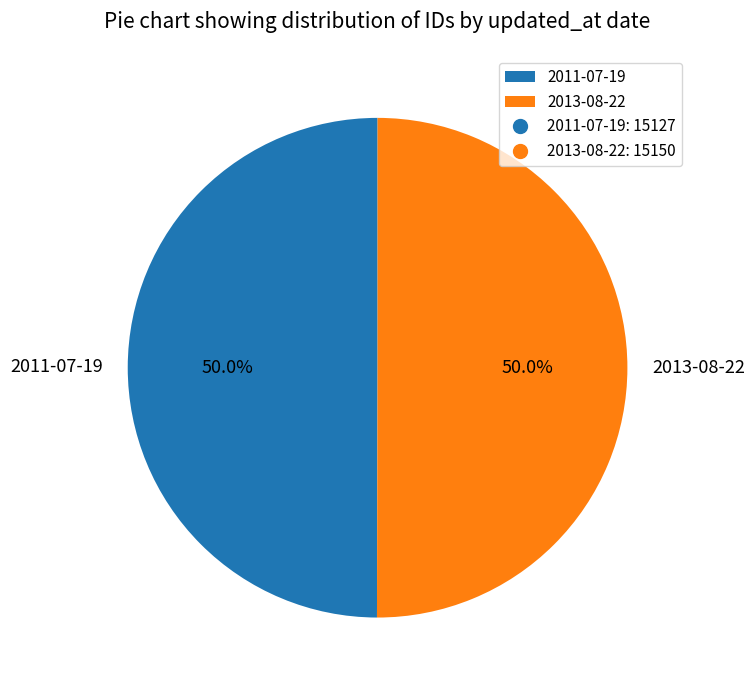

Approximately how many times larger is the value at 2013-08-22 compared to 2011-07-19?

1.0